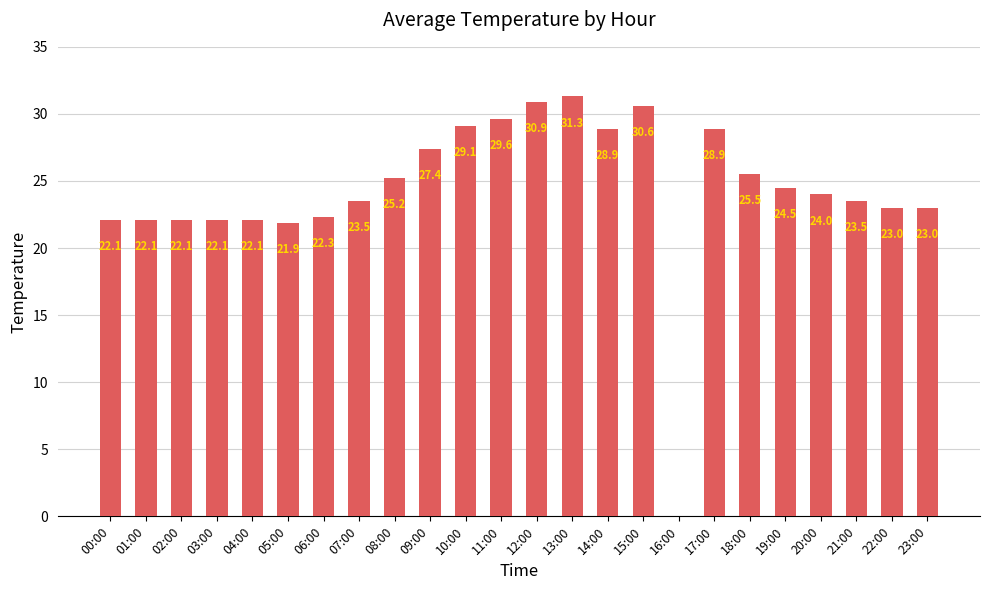

The value at 01:00 is 22.1. True or false?

True